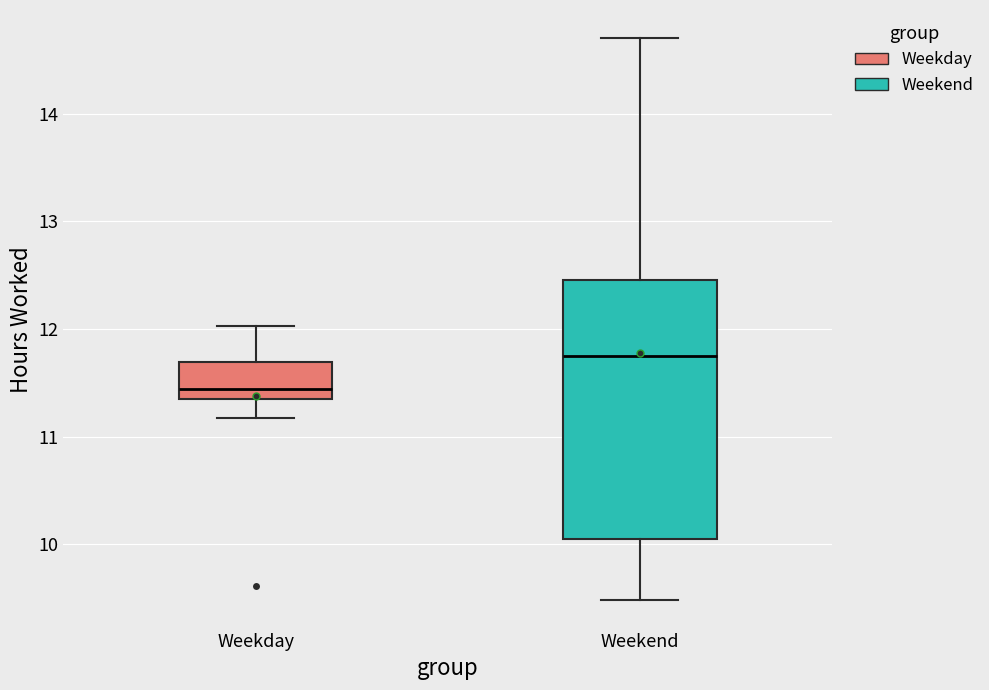

Reading left to right, read every box against the y-axis: the position of its median line, the range the box covers, and the ends of its whiskers. The values are not printed on the chart, so give them approximately, as read against the axis.

Weekday: median 11.4 (just above the box's lower edge), box 11.4 to 11.7, whiskers 11.2 to 12.0
Weekend: median 11.8, box 10.1 to 12.5, whiskers 9.5 to 14.7